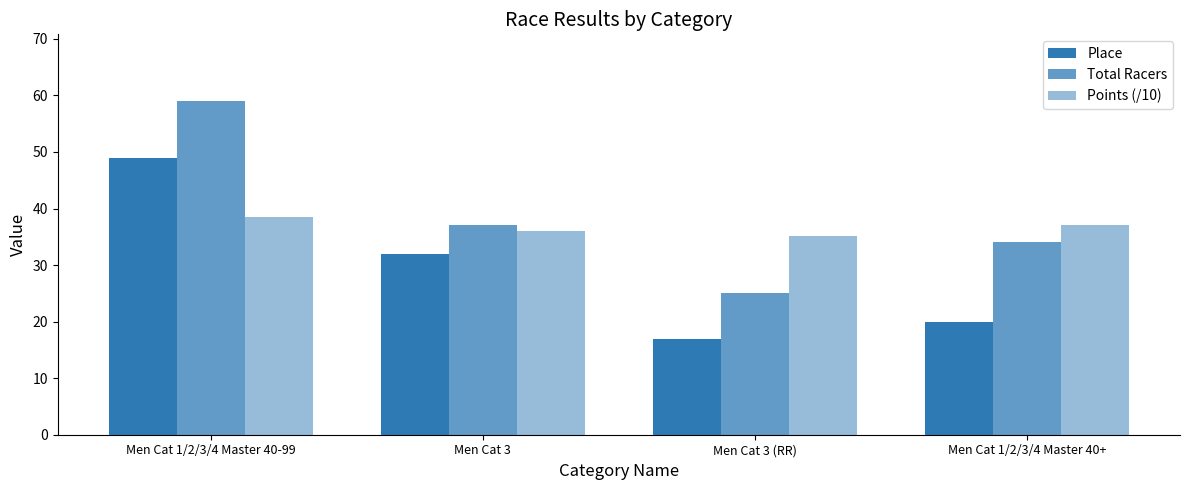

Does the chart contain any negative values?

No